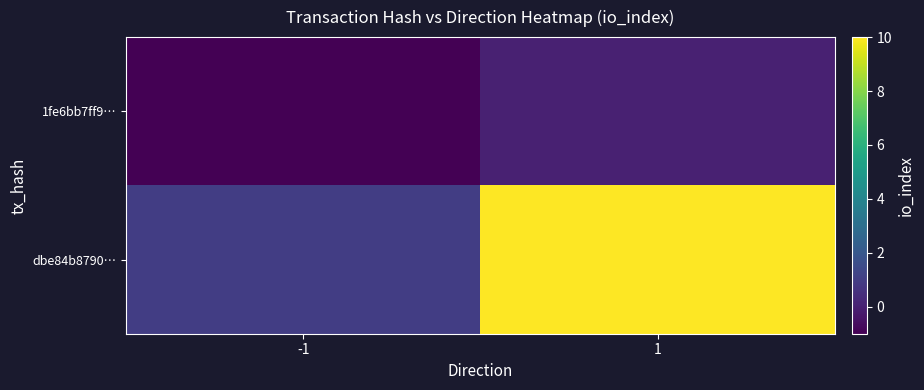

At which category is the sum across all series the highest?

1